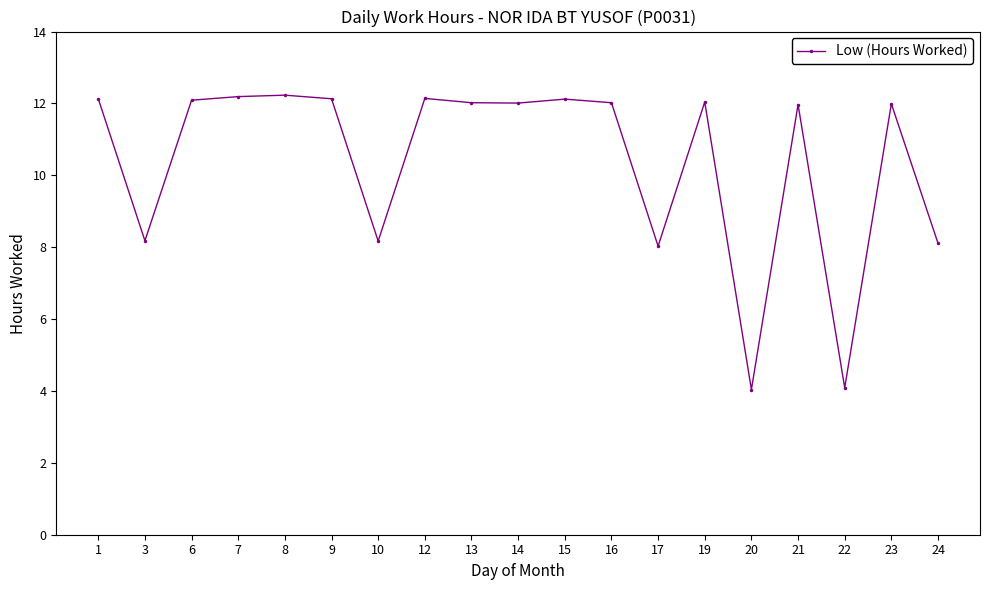

How many distinct data groups are displayed?

1